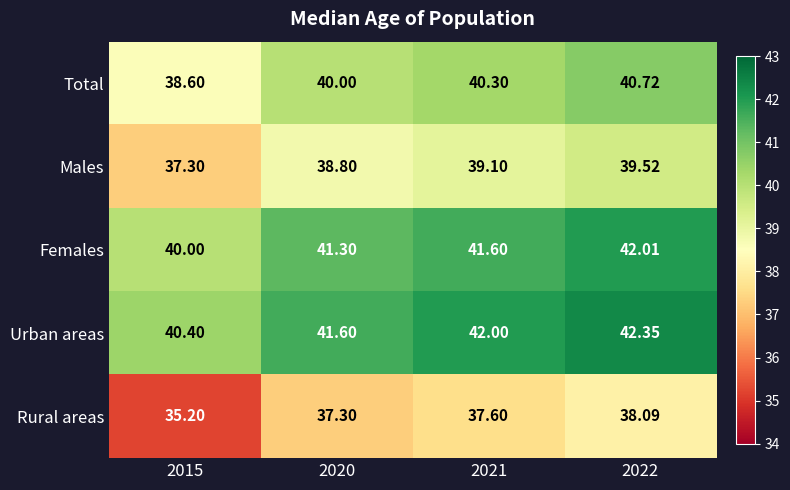

Count the number of data series in this chart.

5